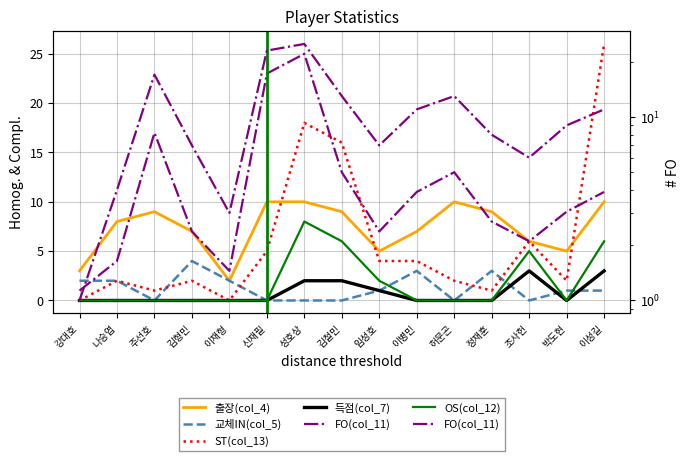

How many positive values does the 득점(col_7) series have?

5